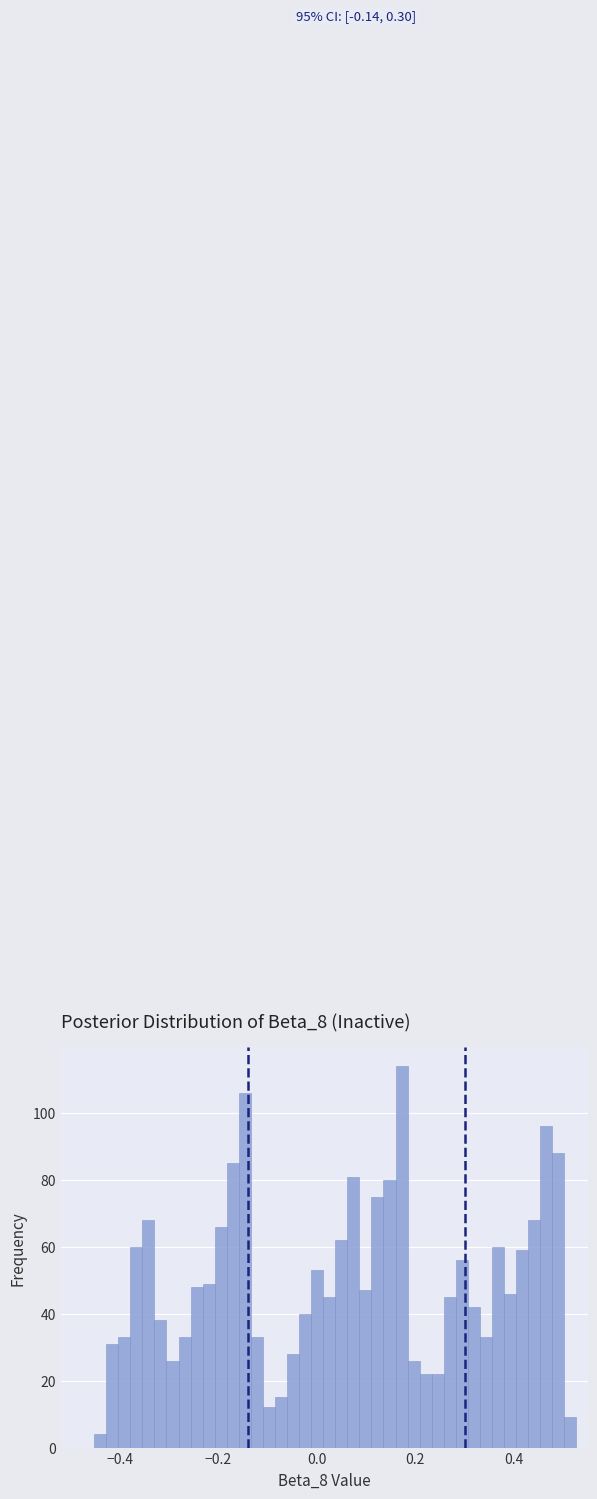

Around what value on the x-axis is the tallest bar? Give the approximate position of its centre, as read against the axis.

0.18